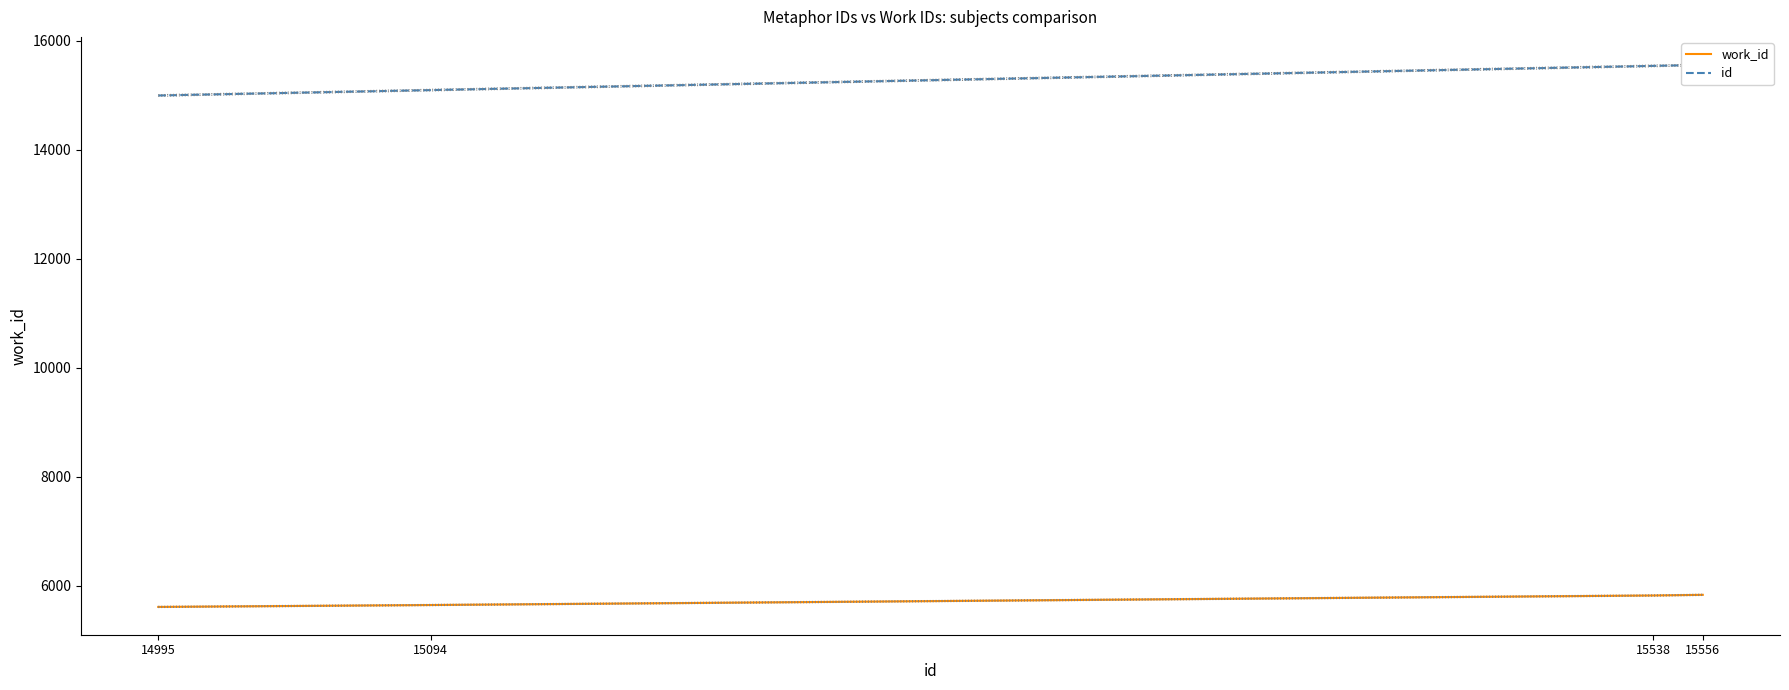

True or false: id and work_id cross at least once.

False